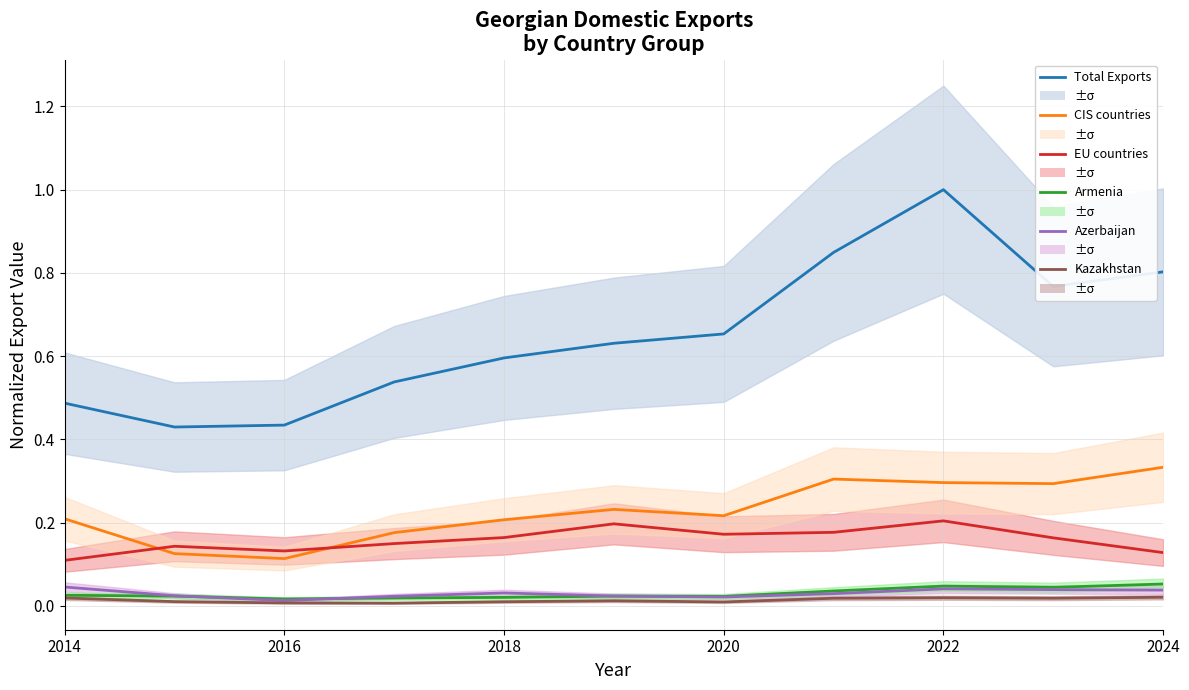

At how many categories does at least one series exceed 0?

11